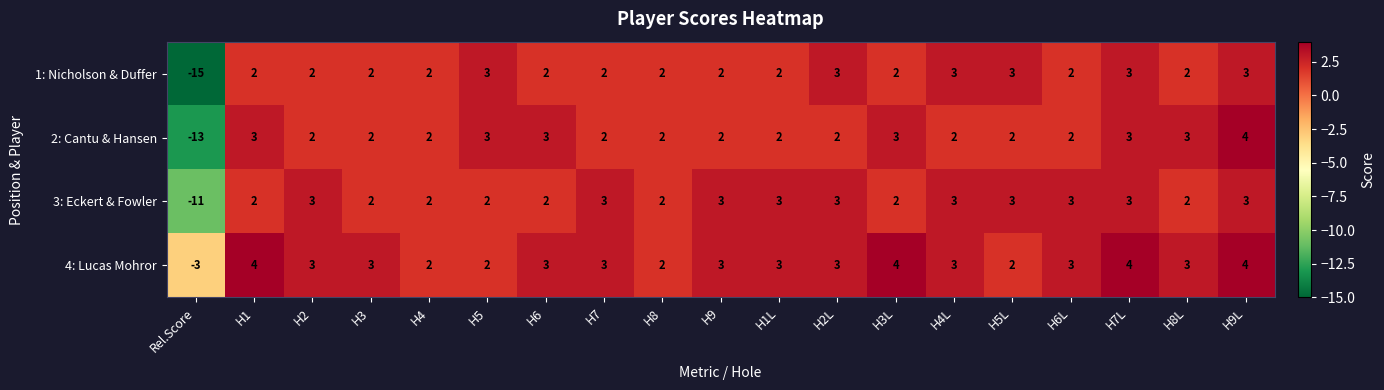

What is the approximate value of 3: Eckert & Fowler at H7L?

3